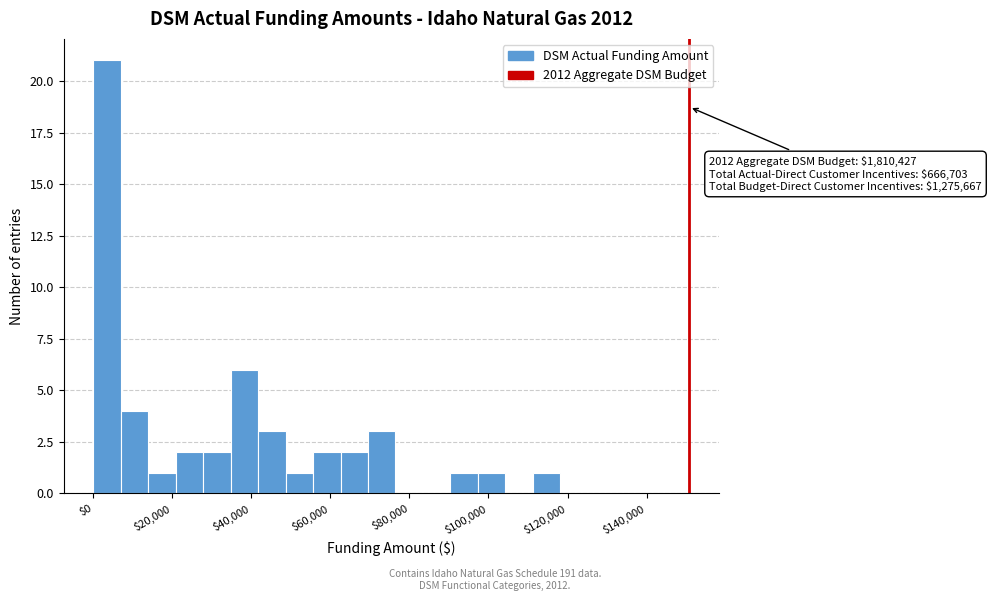

Read against the x-axis, roughly where is the centre of the tallest bar?

4000